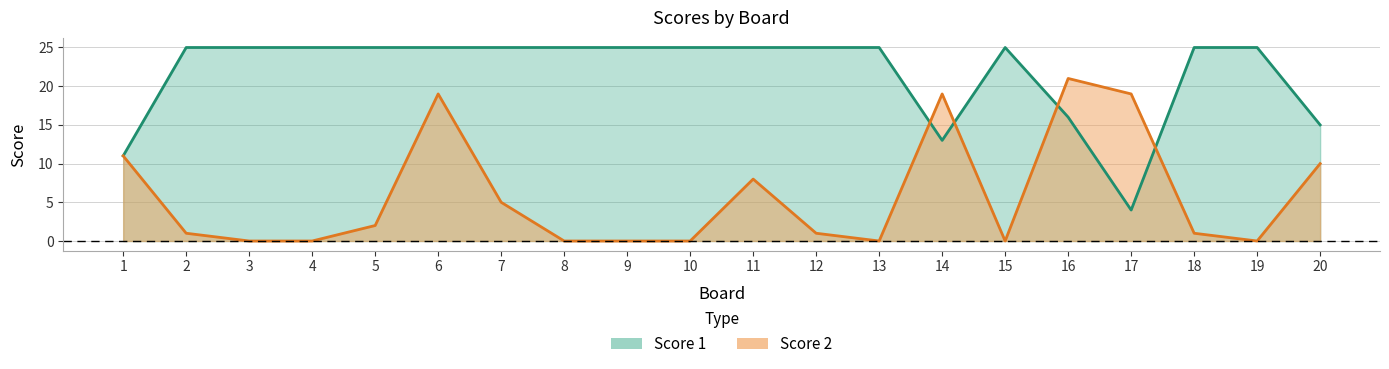

What is the minimum value for Score 1?

4